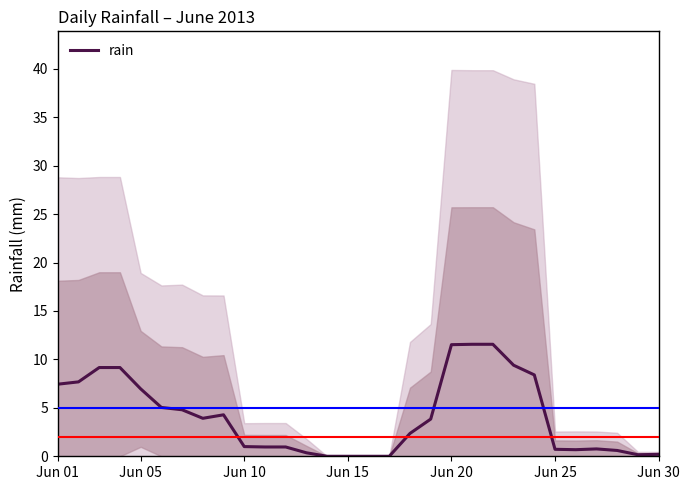

True or false: rain has a value of 1.0 at Jun 10.

True